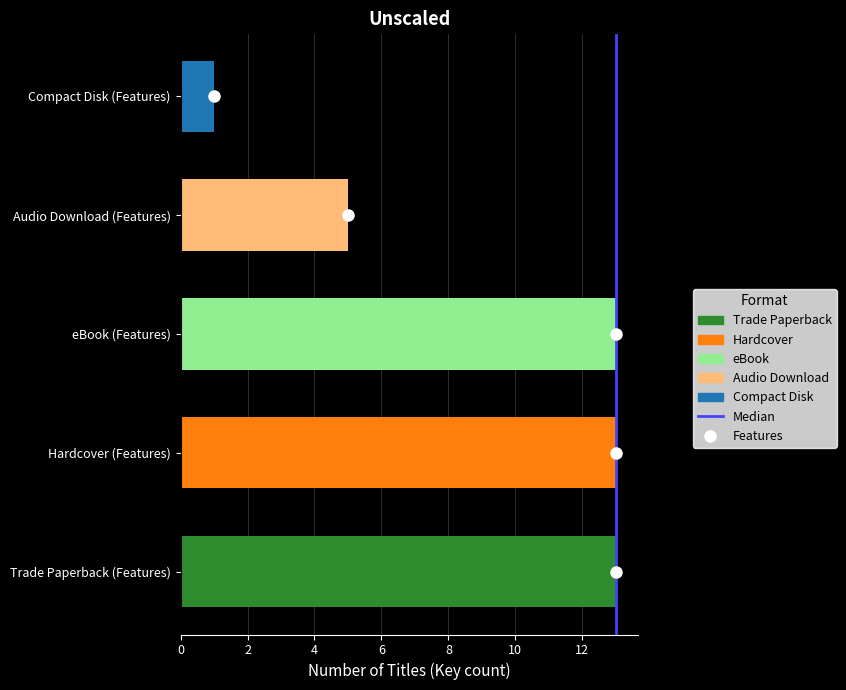

The value at 2 is 1. True or false?

True